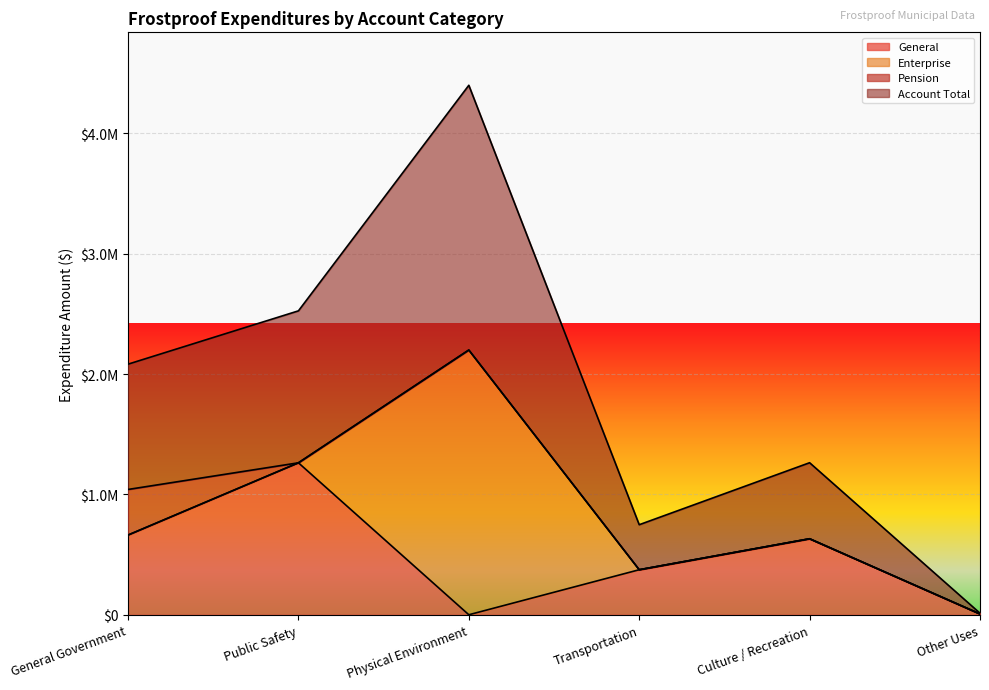

True or false: General has a value of 10842 at Other Uses.

False